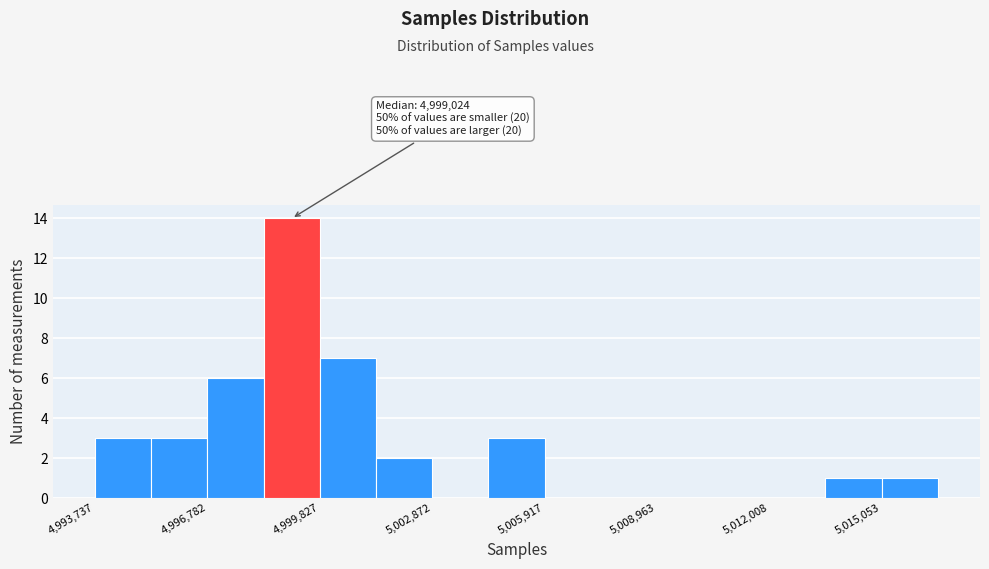

Around what value on the x-axis is the tallest bar? Give the approximate position of its centre, as read against the axis.

4999000